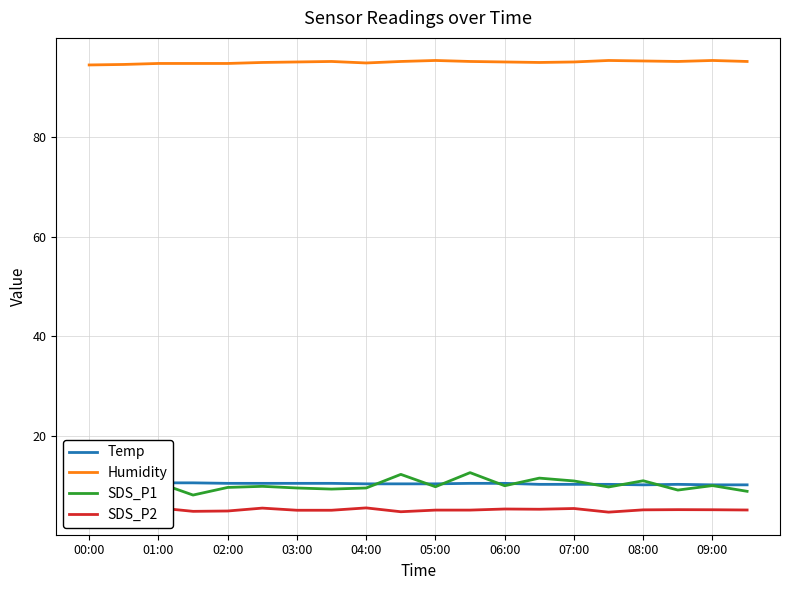

What is the highest value of the SDS_P1 series?

12.7